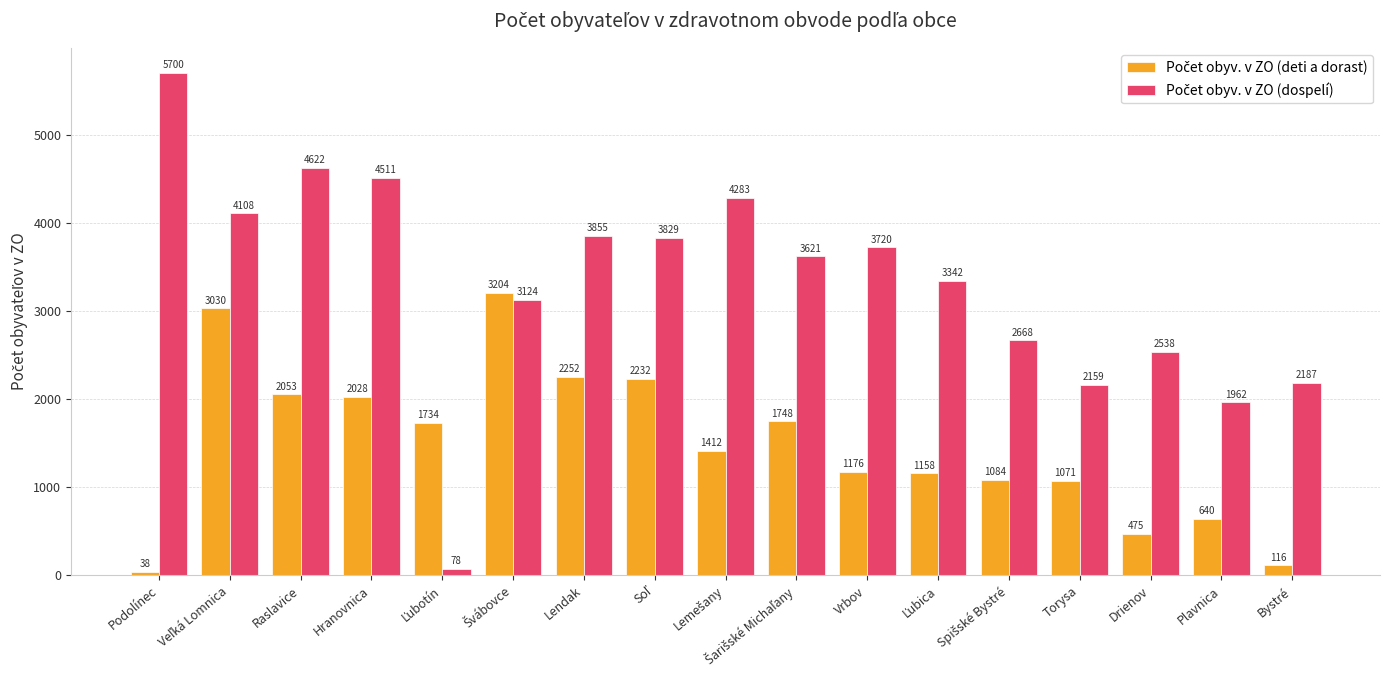

At how many categories does at least one series exceed 962?

17